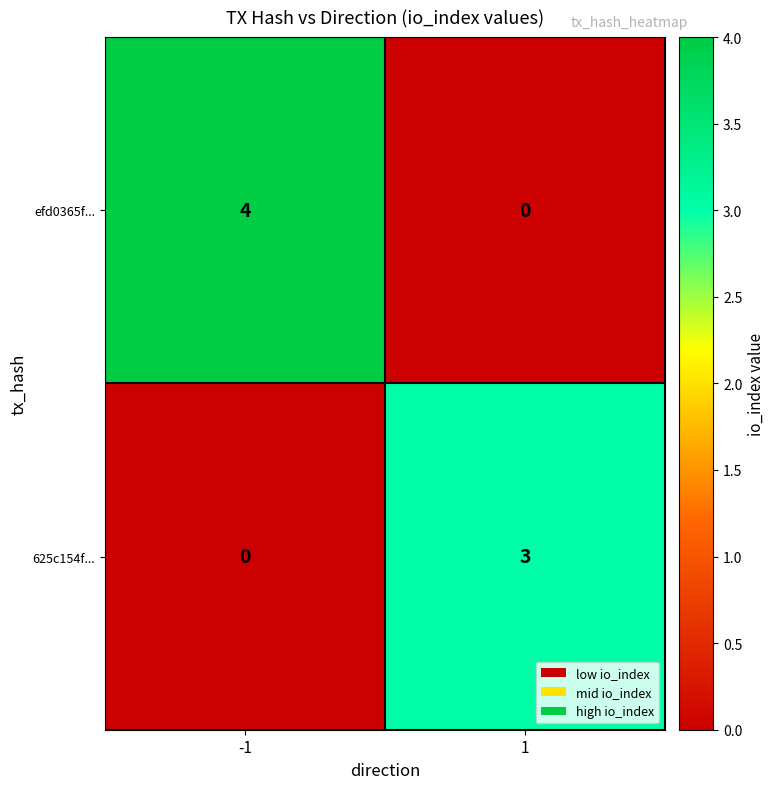

The efd0365f... series shows 4 at -1. True or false?

True